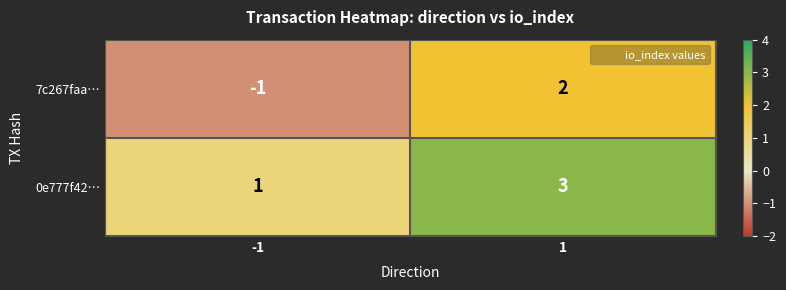

What is the approximate value of 0e777f42… at 1?

3